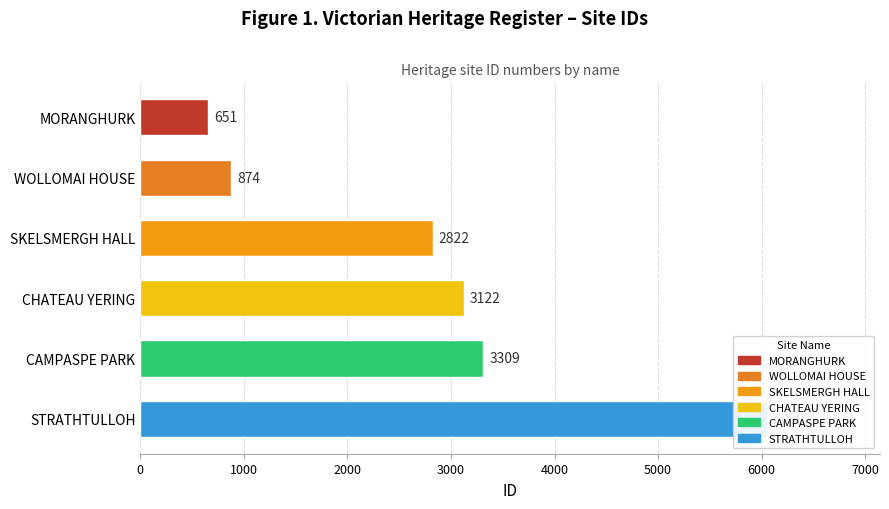

True or false: the data shows 6050 at STRATHTULLOH.

True